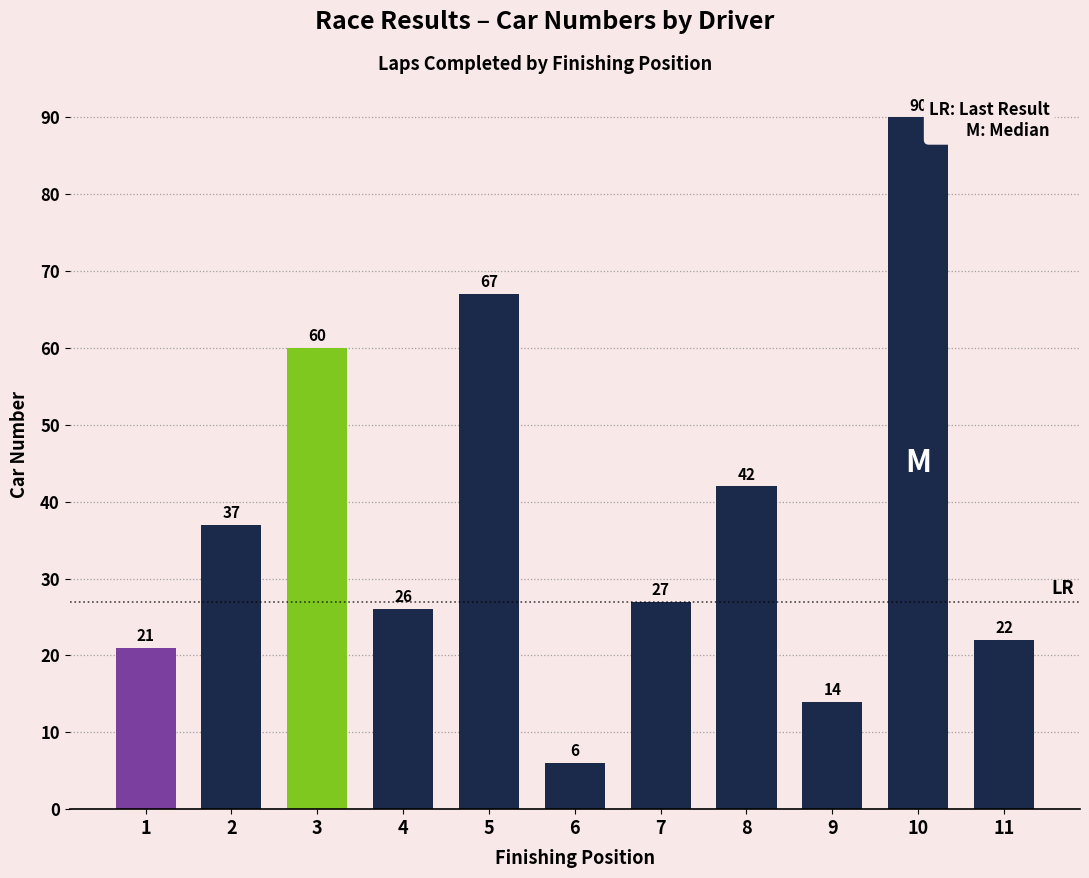

List the labels in order of value, smallest first.

6, 9, 1, 11, 4, 7, 2, 8, 3, 5, 10